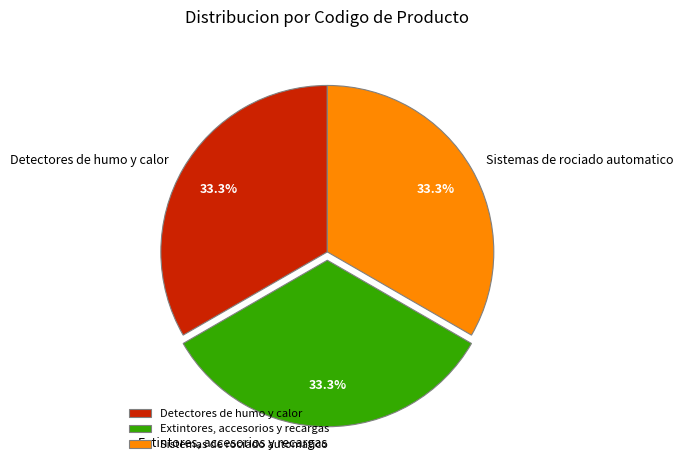

How much of the chart is everything except Detectores de humo y calor?

66.7%